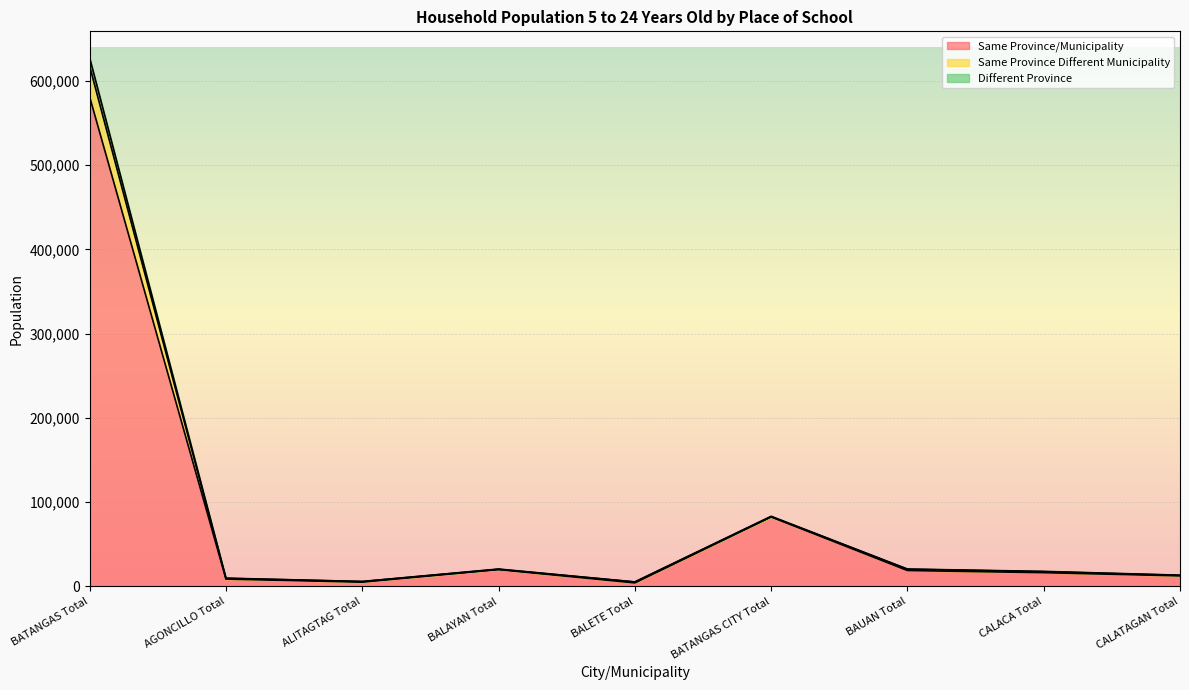

Is the value of Different Province at BATANGAS CITY Total greater than the value of Same Province/Municipality at BALETE Total?

Yes